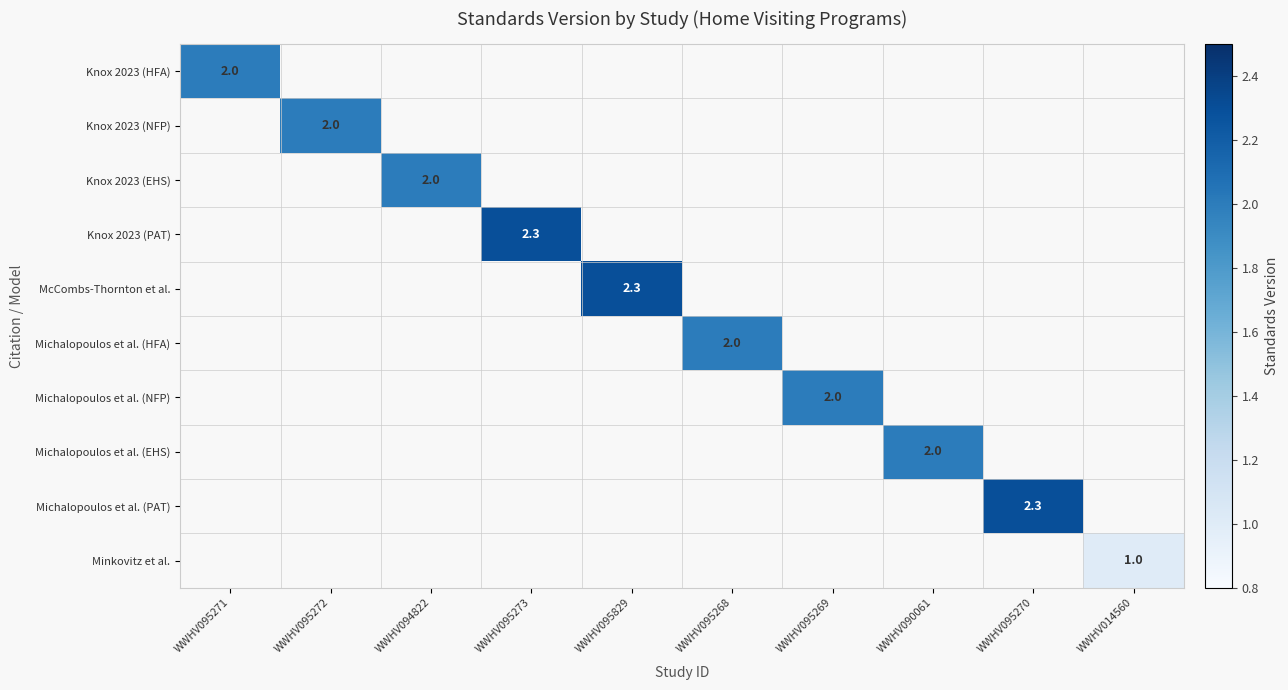

What is the sum of all Minkovitz et al. values?

1.0